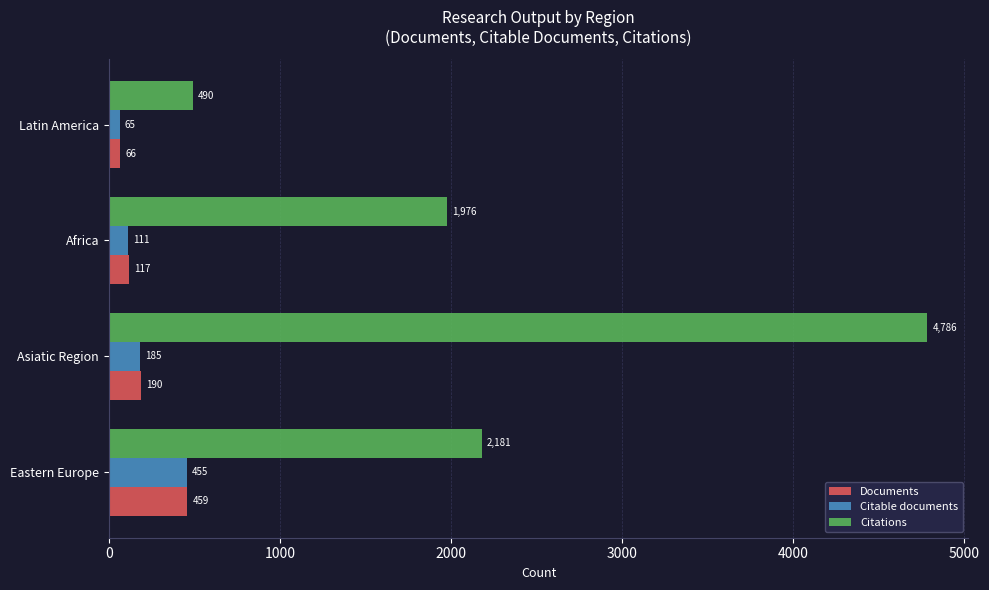

At how many categories does at least one series exceed 651?

3